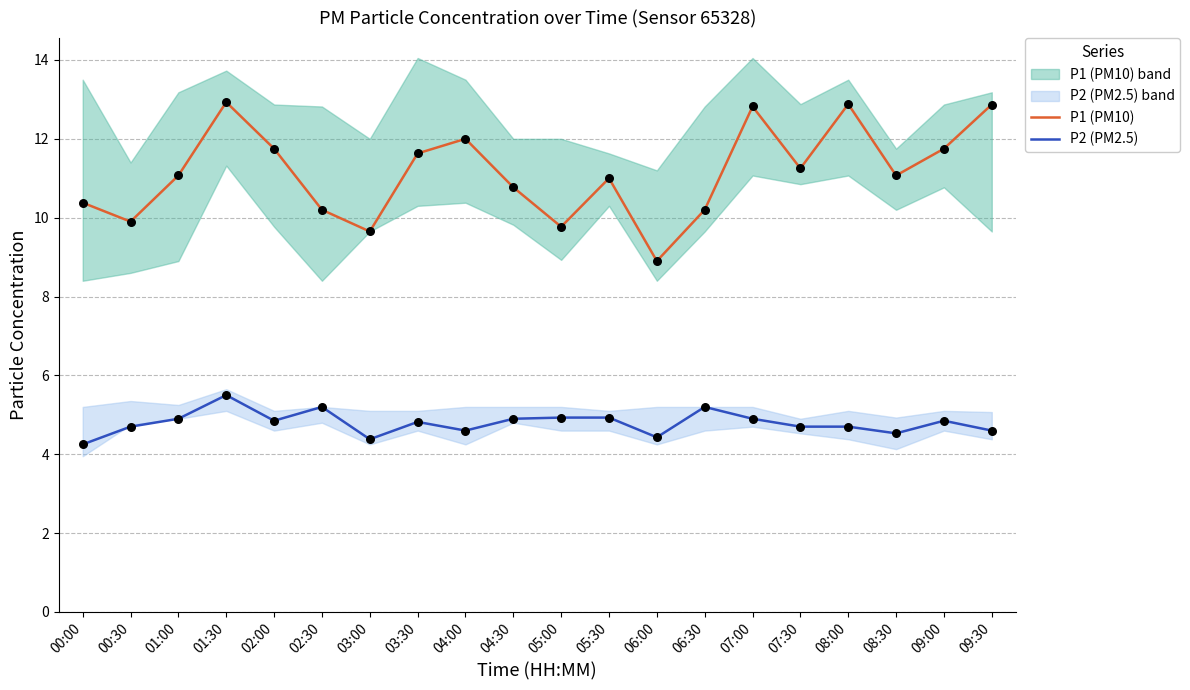

Which series contains the highest Y value?

P1 (PM10)